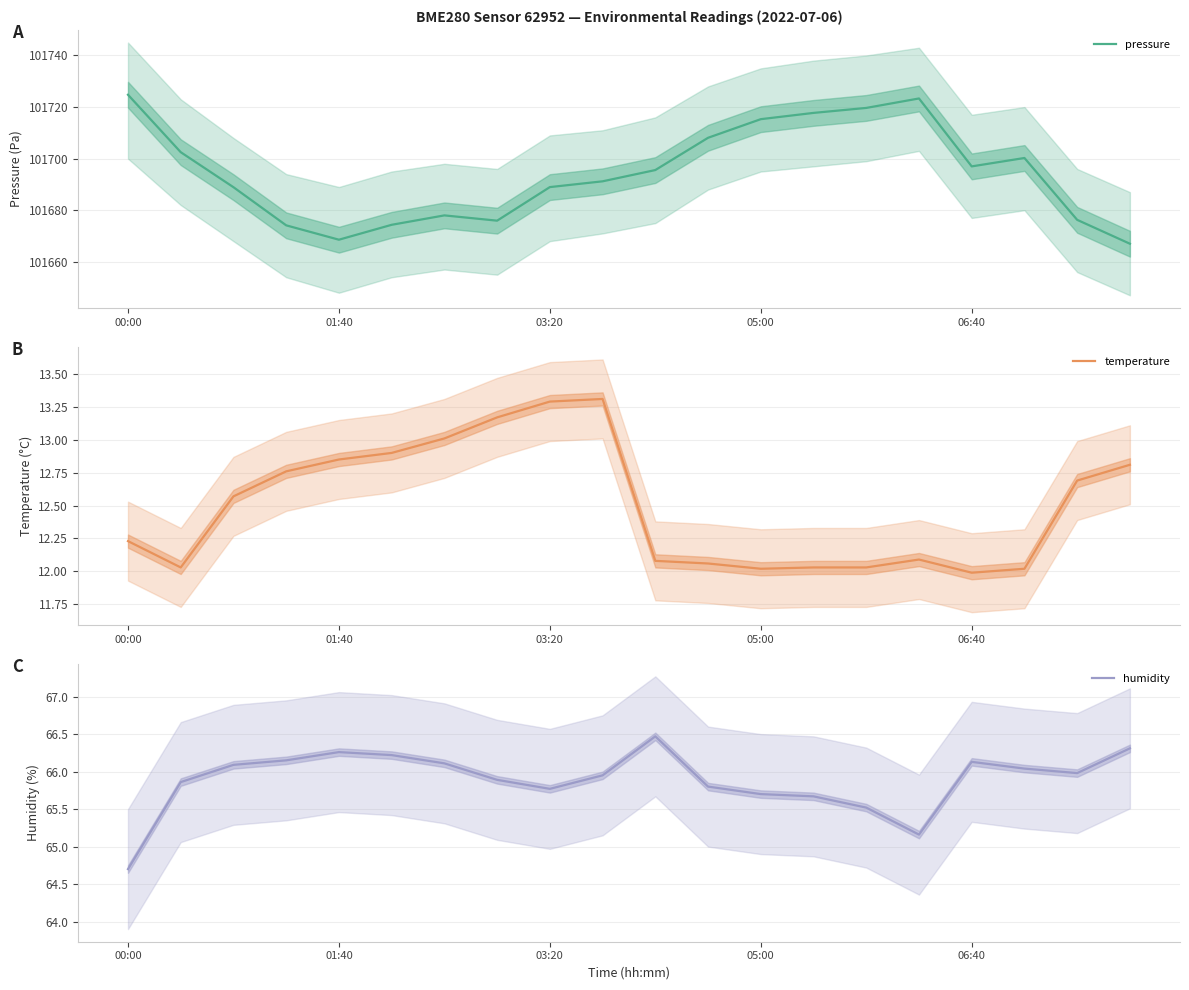

At how many categories does at least one series exceed 14753?

20